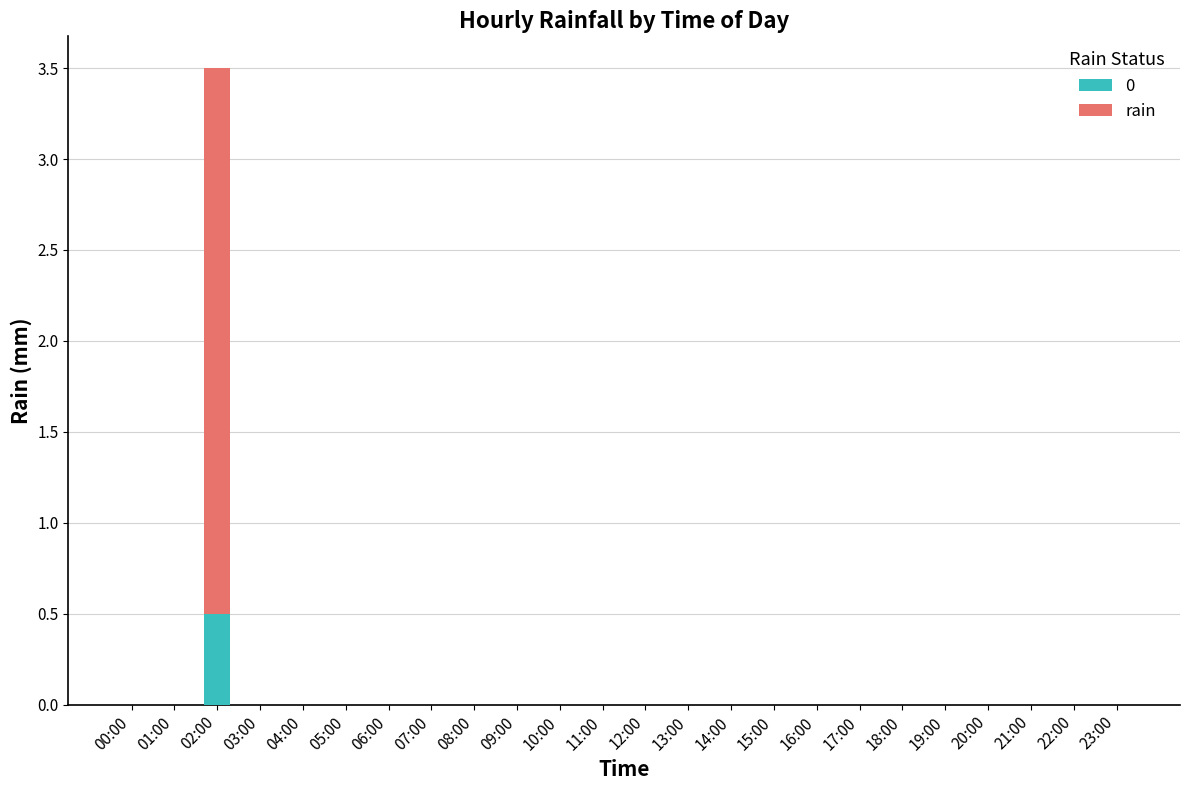

What is the sum of all 0 values?

0.5